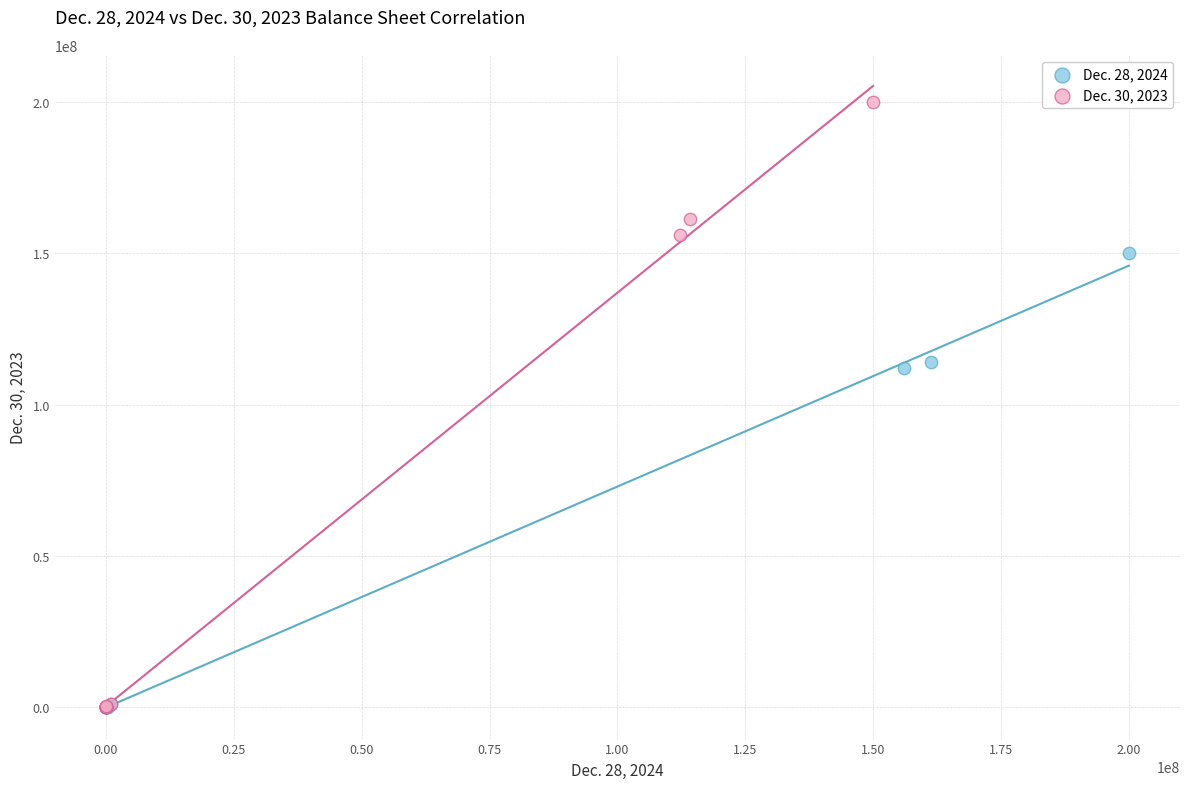

What are all the series names shown in the legend?

Dec. 28, 2024, Dec. 30, 2023